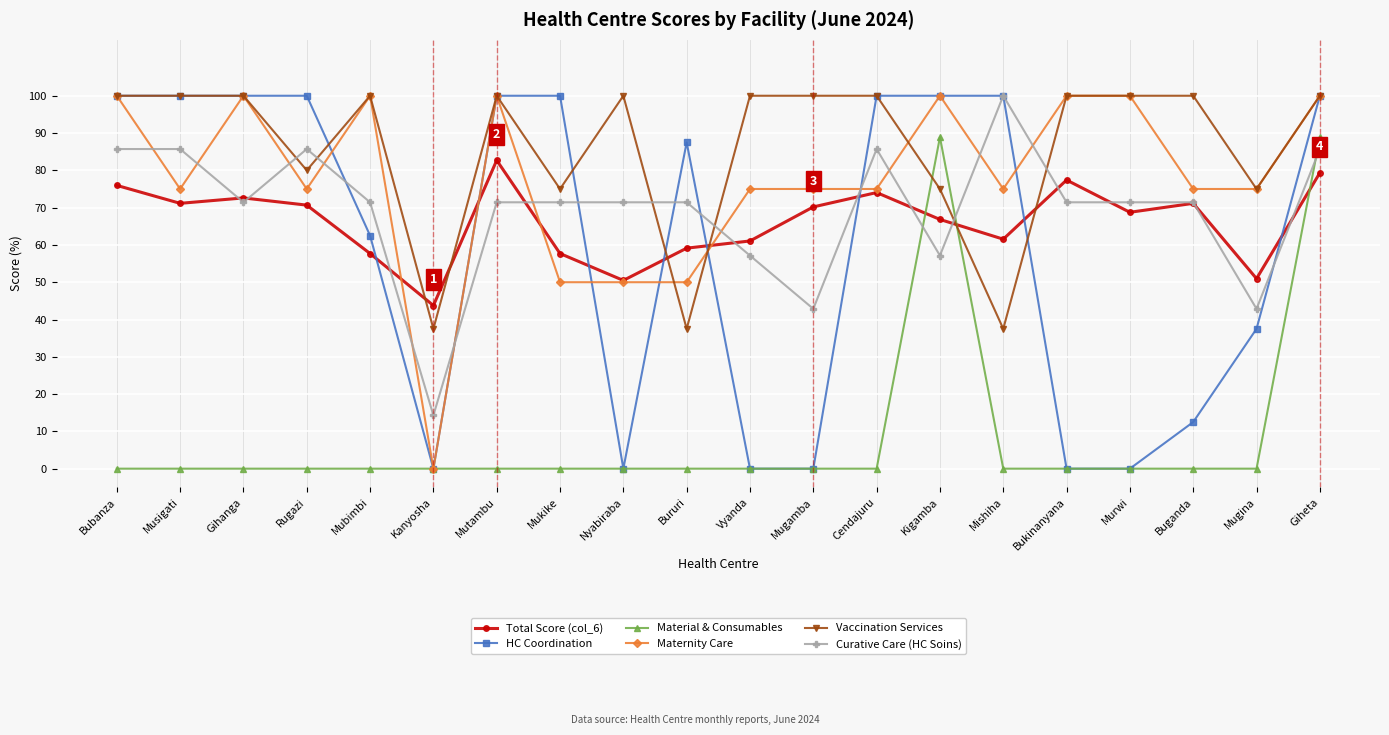

What position from the right is Musigati?

19